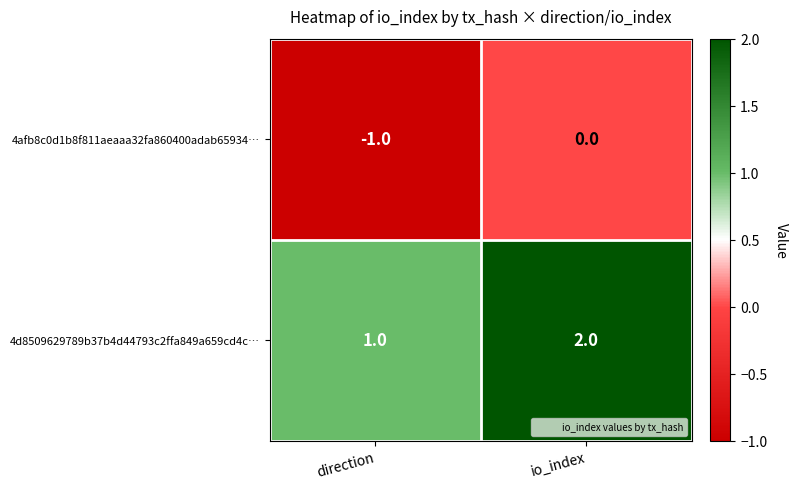

At which category does the chart reach its minimum across all series?

direction